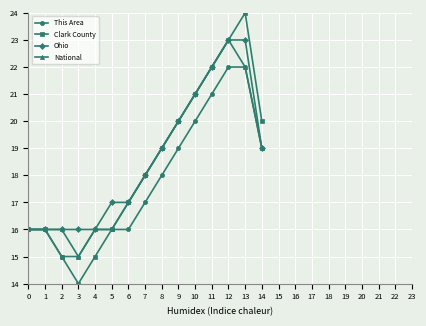

The value of This Area at 4 is 5. True or false?

False